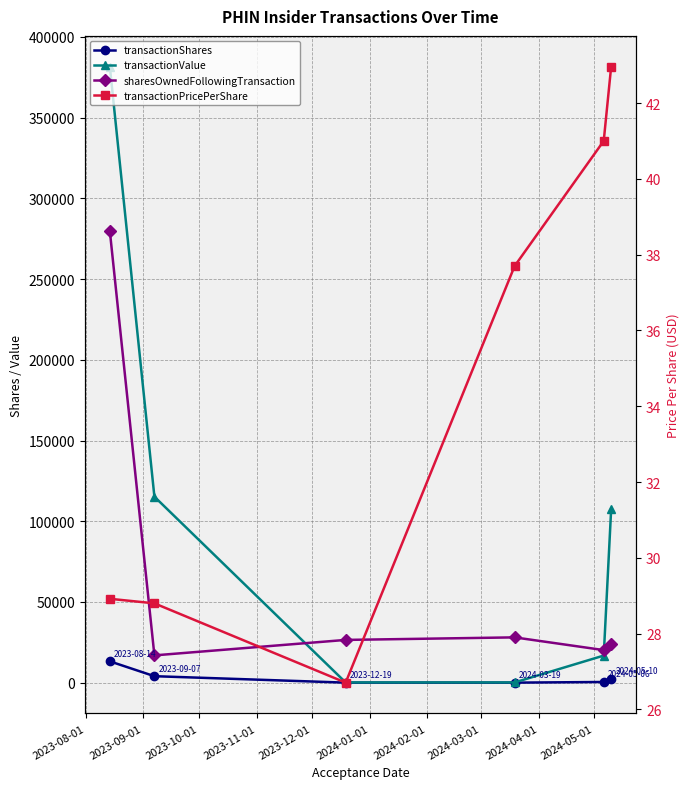

What are all the series names shown in the legend?

transactionShares, transactionValue, sharesOwnedFollowingTransaction, transactionPricePerShare